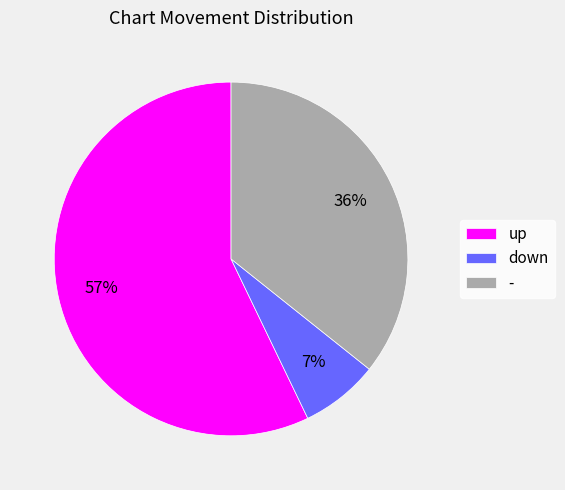

Combined, do - and down account for over 50%?

No